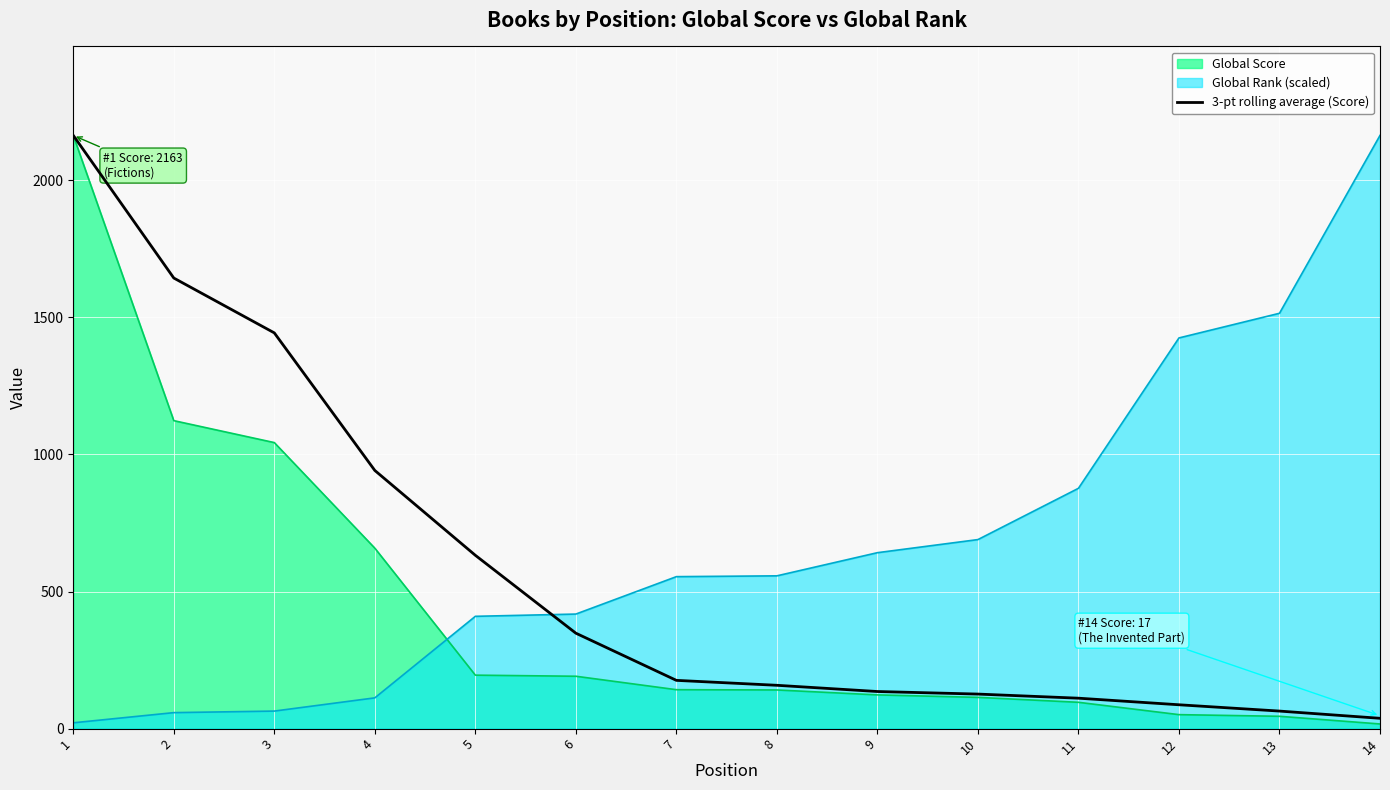

True or false: the data has more than 2 interior local peaks.

False